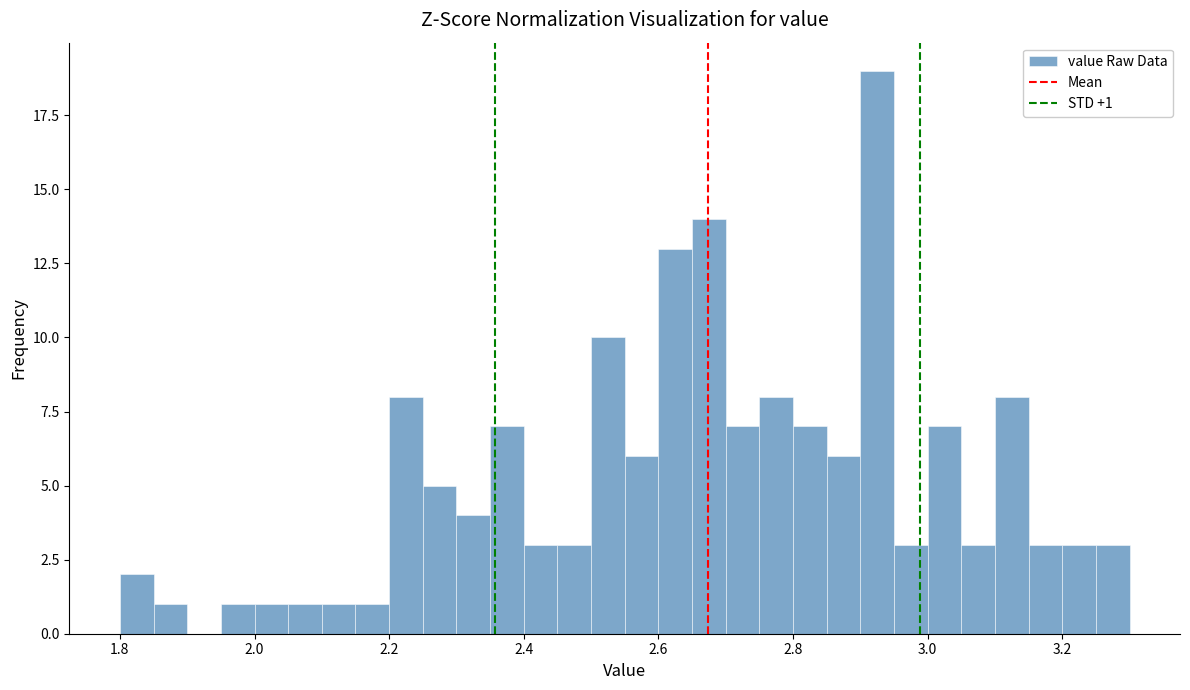

Around what value on the x-axis is the tallest bar? Give the approximate position of its centre, as read against the axis.

2.92